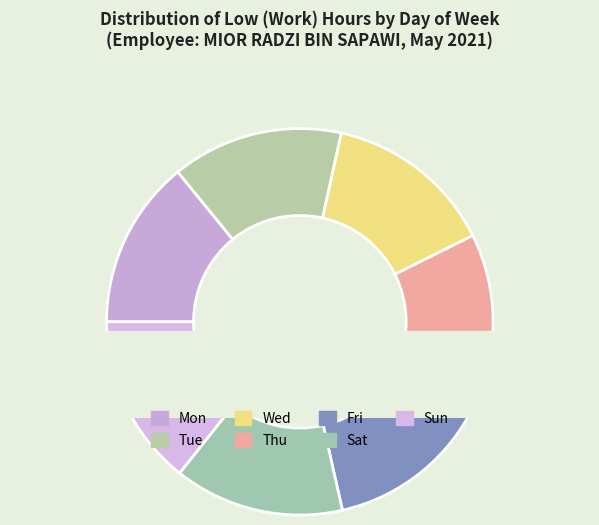

To the nearest percent, what portion does Sun represent?

14%